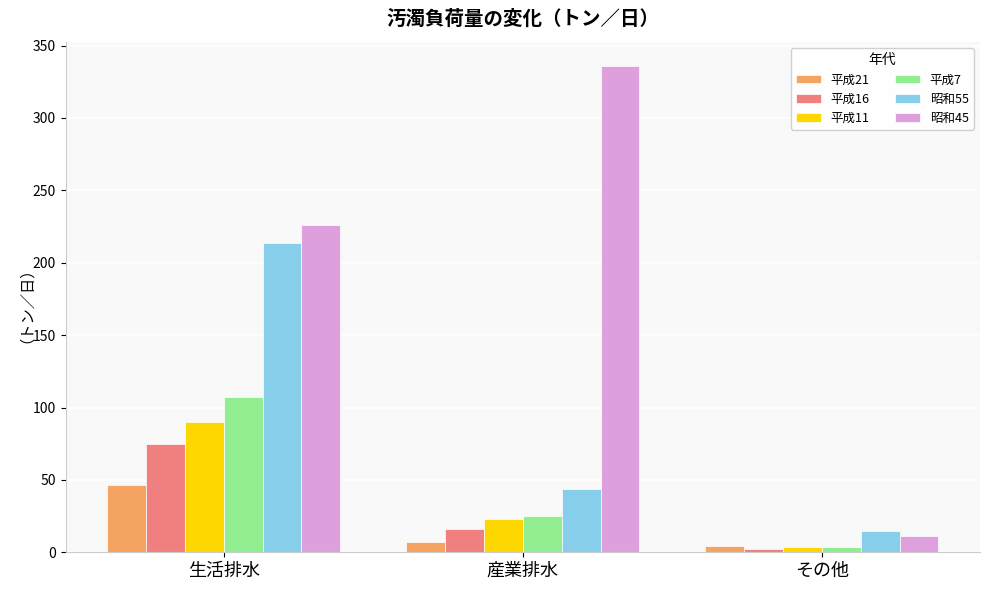

True or false: 昭和55 has a value of 12.3 at 産業排水.

False